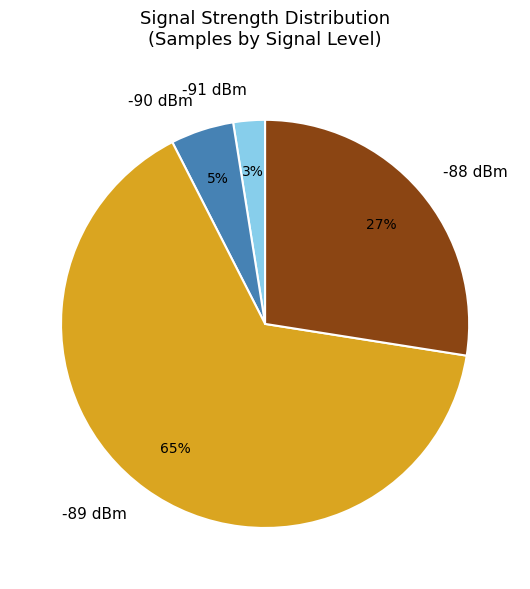

To the nearest percent, what percentage of the pie is -89 dBm?

65%